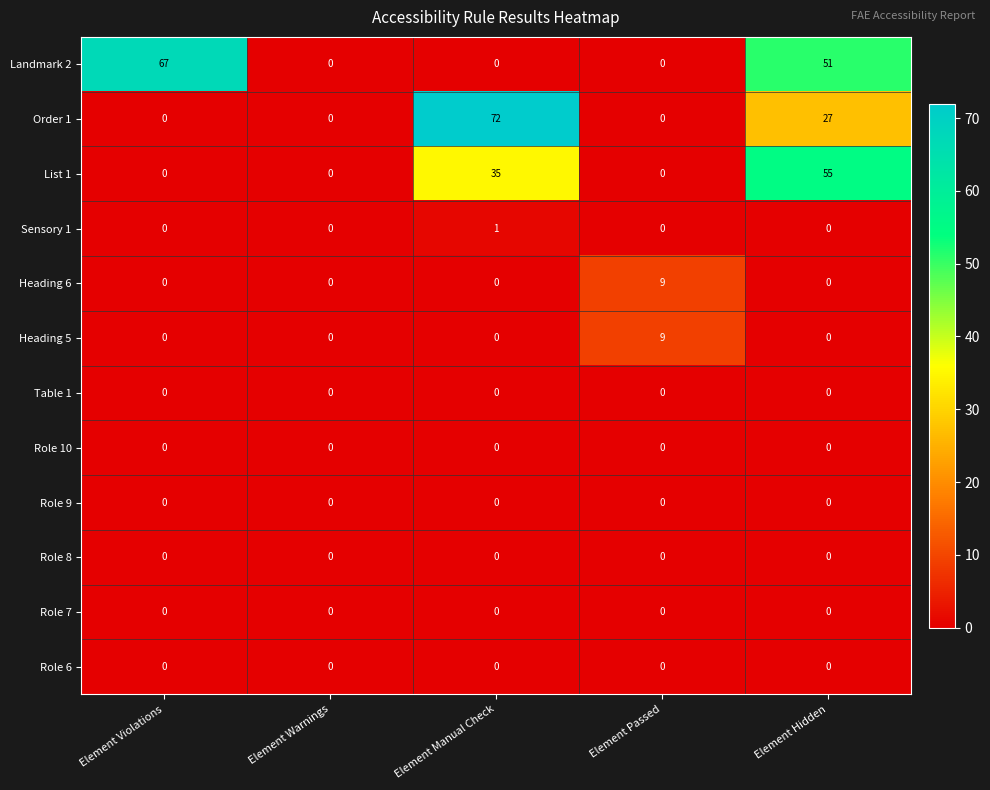

The value of Landmark 2 at Element Manual Check is 0. True or false?

True